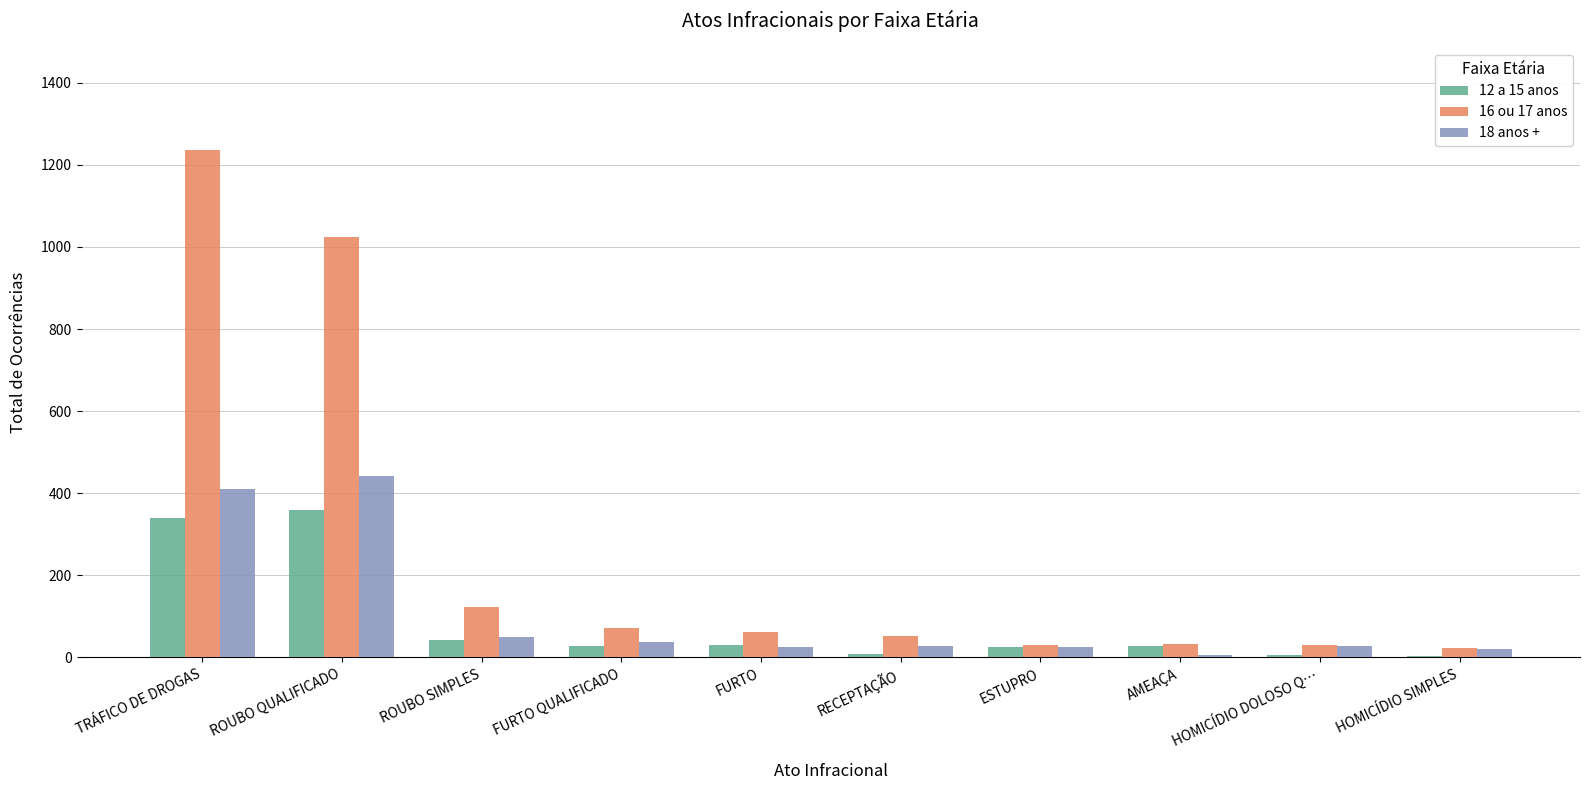

What is the greatest value displayed?

1237